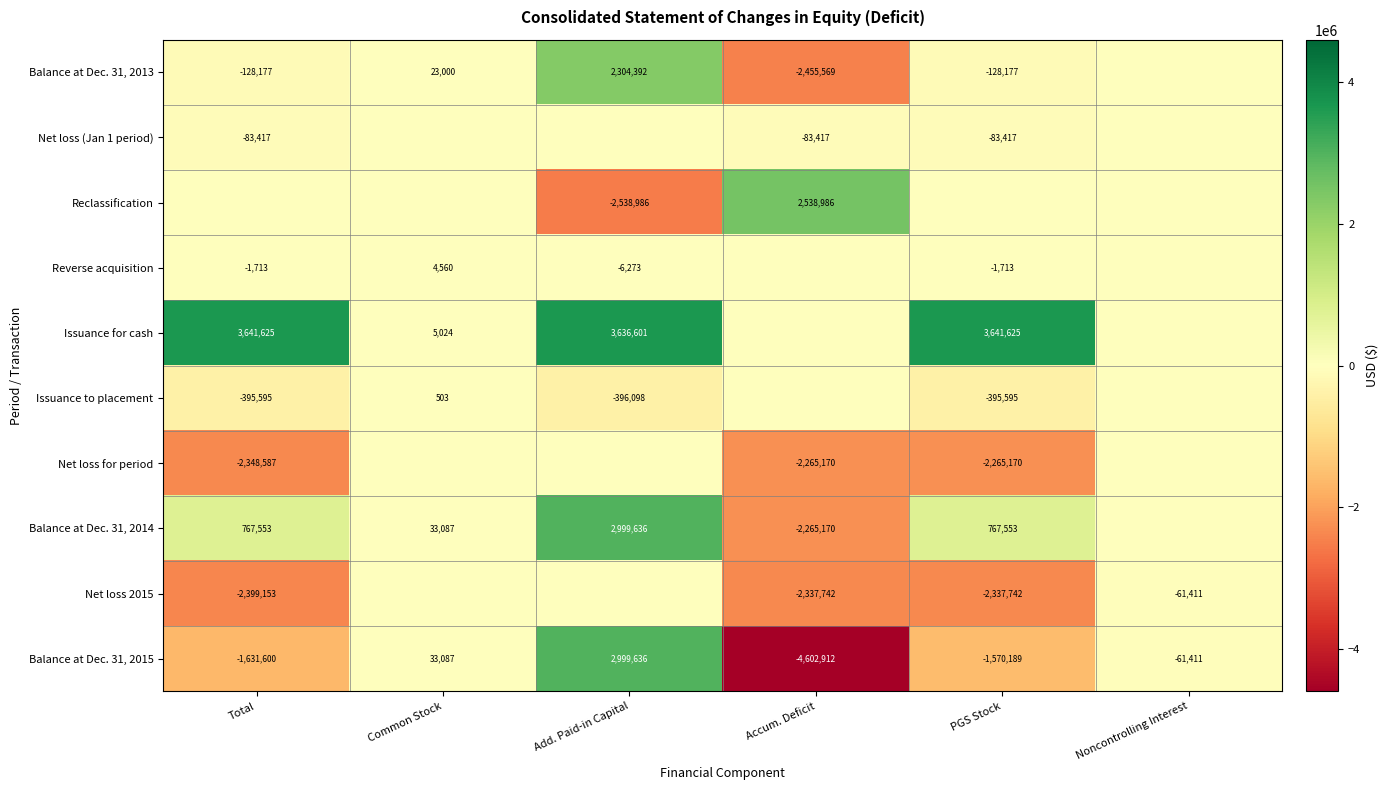

What value does the Balance at Dec. 31, 2015 series have at PGS Stock, to the nearest 50?

-1570200